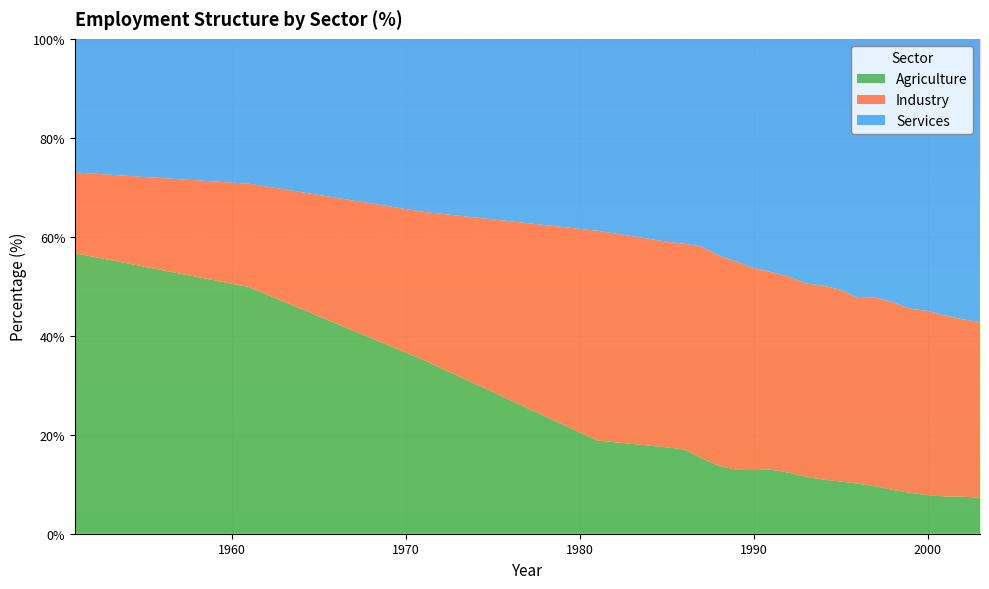

Reading left to right, transcribe all the data shown in this chart.

Agriculture: 56.7	49.8	35.1	18.8	17.4	17.0	15.3	13.7	12.9	12.8	12.9	12.3	11.5	10.9	10.6	10.1	9.6	8.8	8.2	7.8	7.5	7.5	7.3
Industry: 16.3	20.9	29.9	42.4	41.6	41.6	42.8	42.5	42.1	40.8	39.9	39.6	39.1	39.2	38.7	37.5	38.2	37.9	37.2	37.2	36.6	35.8	35.5
Services: 27.0	29.3	35.0	38.8	41.0	41.4	42.0	43.8	45.0	46.3	47.1	48.1	49.4	49.9	50.7	52.4	52.3	53.2	54.5	55.0	55.9	56.7	57.2